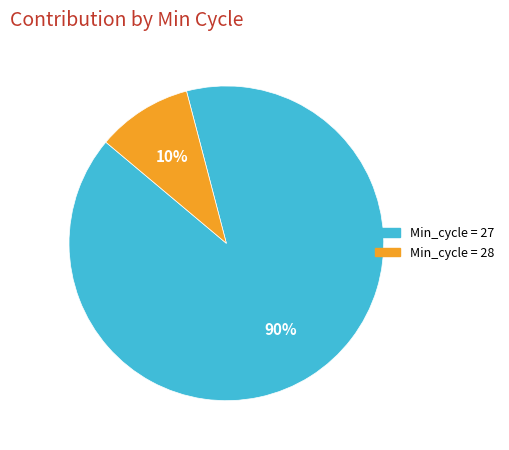

Is there a majority slice in this chart?

Yes